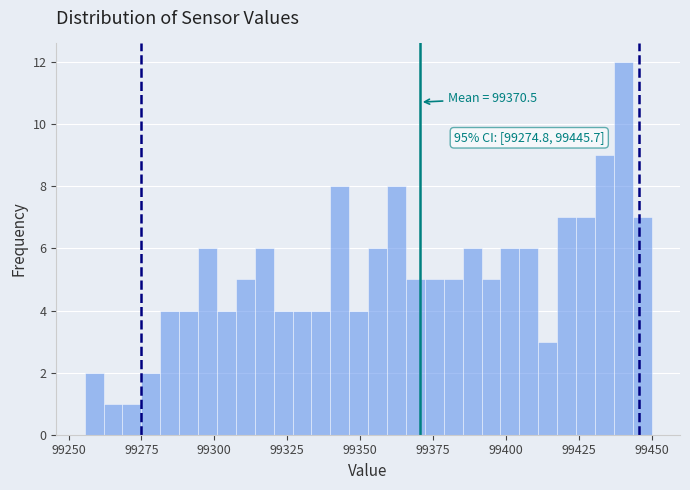

Read against the x-axis, roughly where is the centre of the tallest bar?

99440